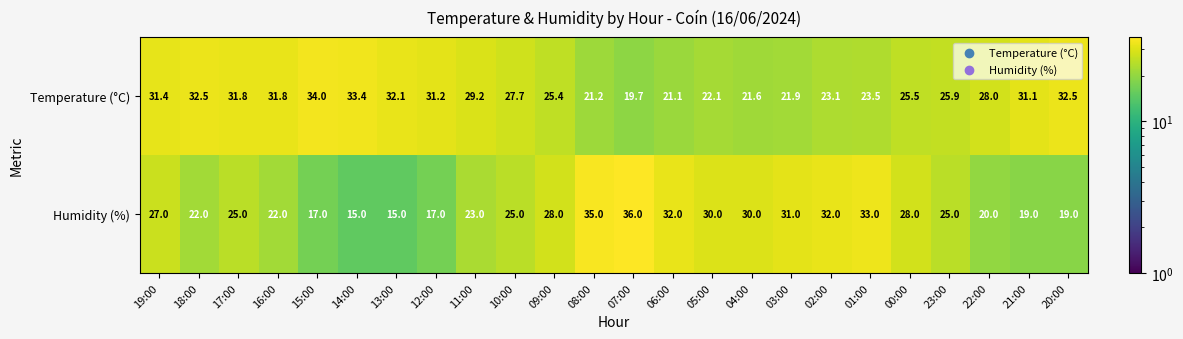

How many values in the Humidity (%) series are below 25?

10